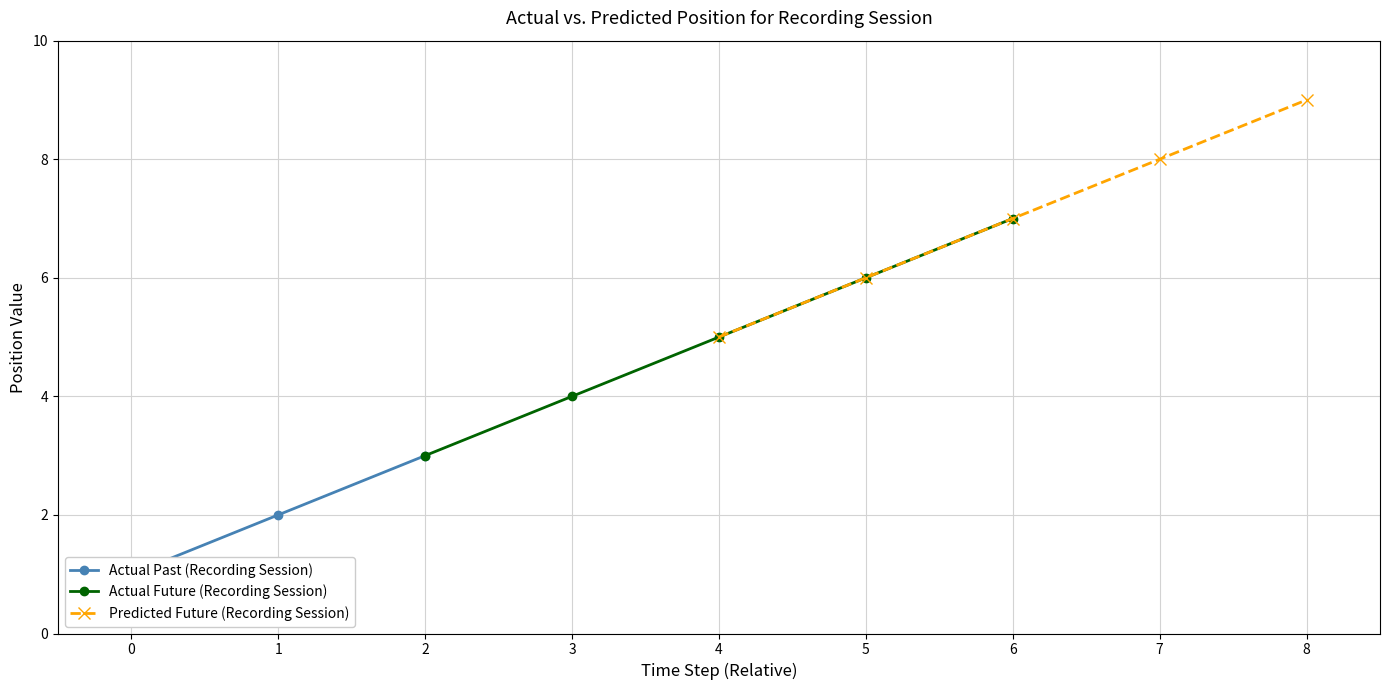

What is the highest value of the Actual Future (Recording Session) series?

7